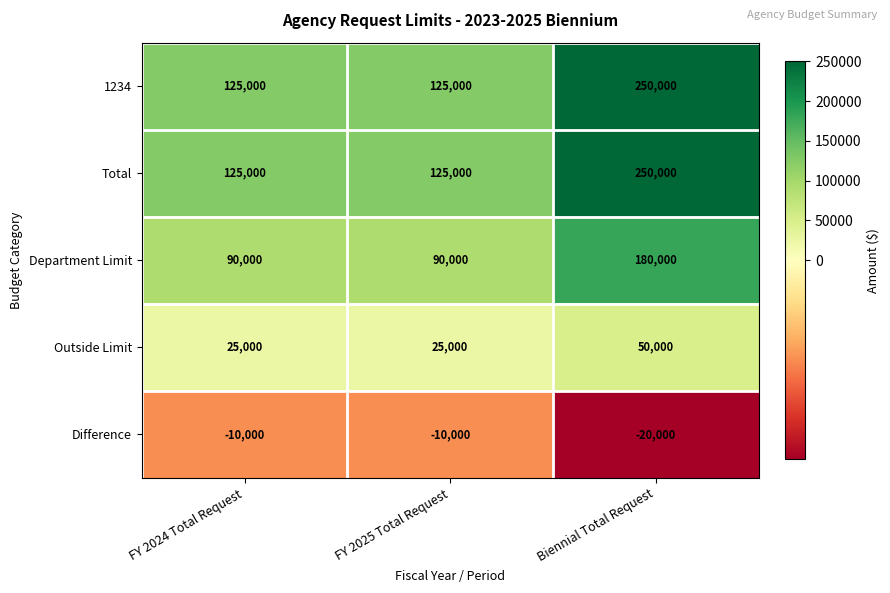

What is the difference between the maximum and second lowest values in the Outside Limit series?

25000